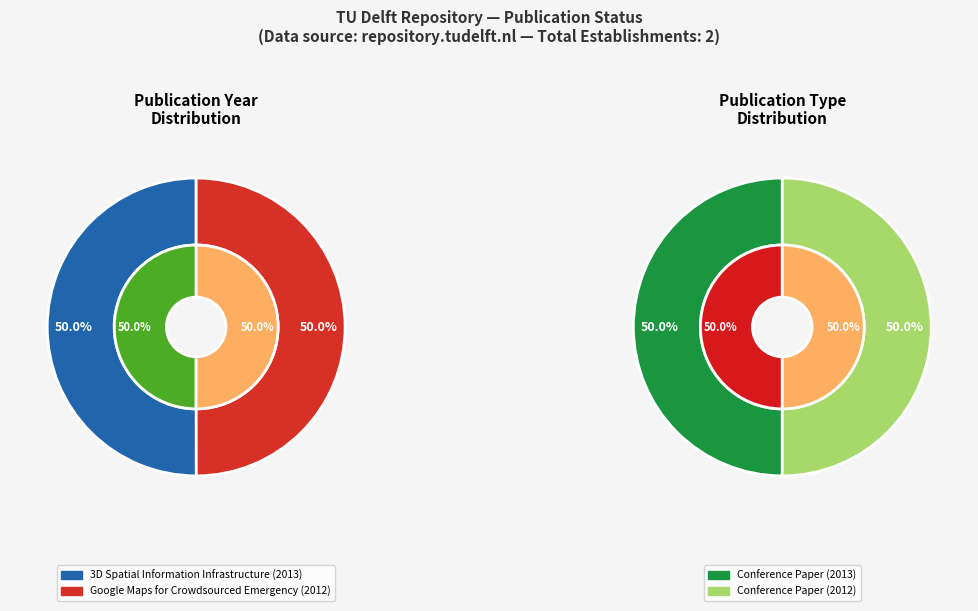

Count the number of slices in the pie.

2